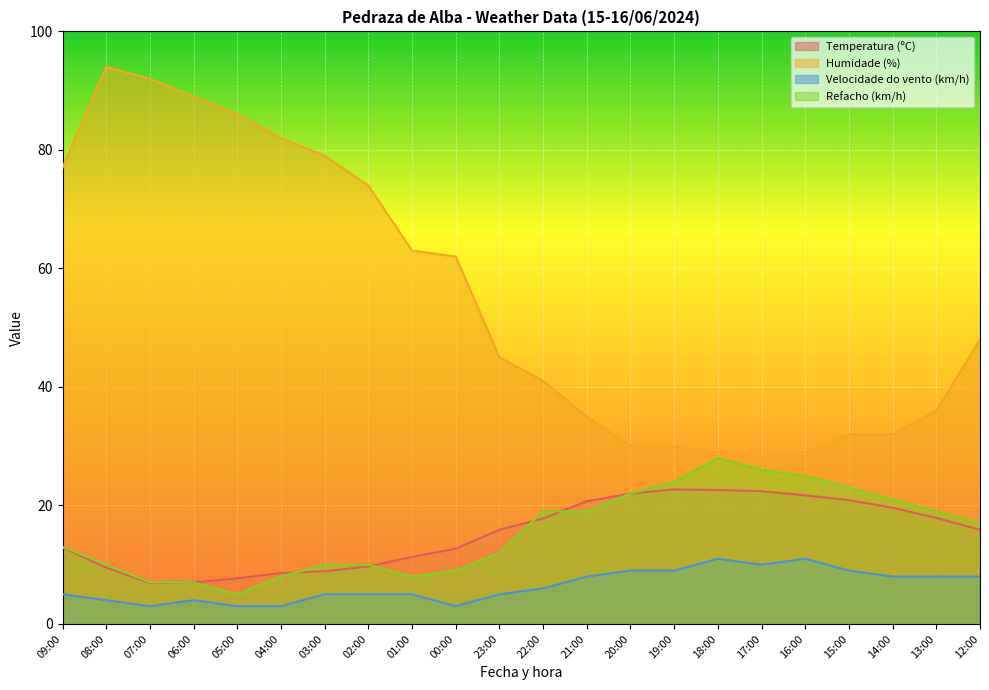

True or false: Humidade (%) has more than 0 interior local peaks.

True